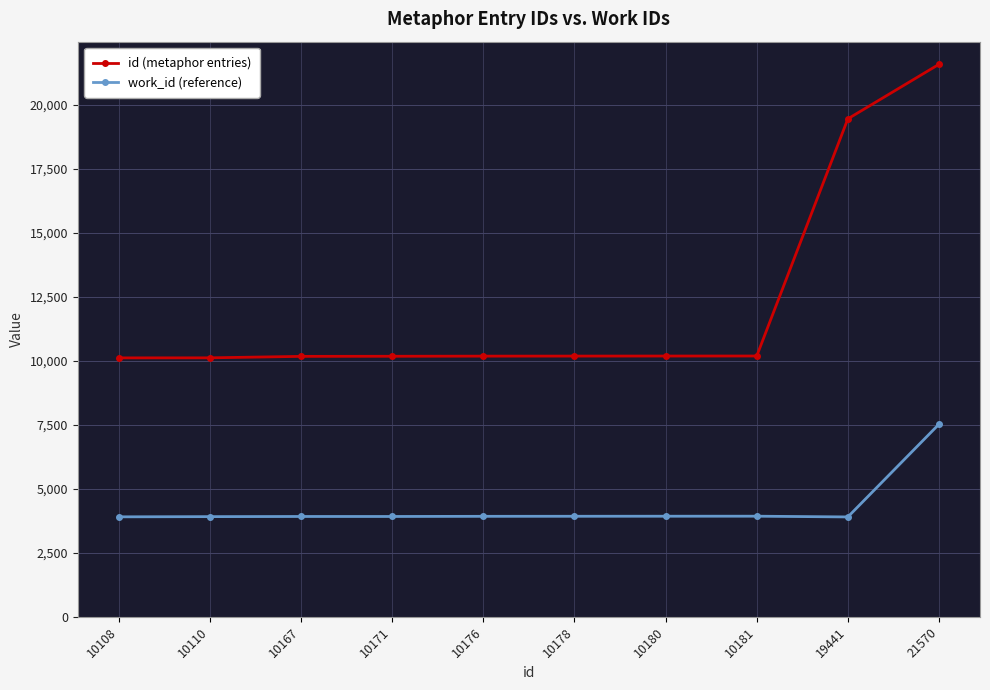

Rank the series at 10108 from lowest to highest value.

work_id (reference), id (metaphor entries)